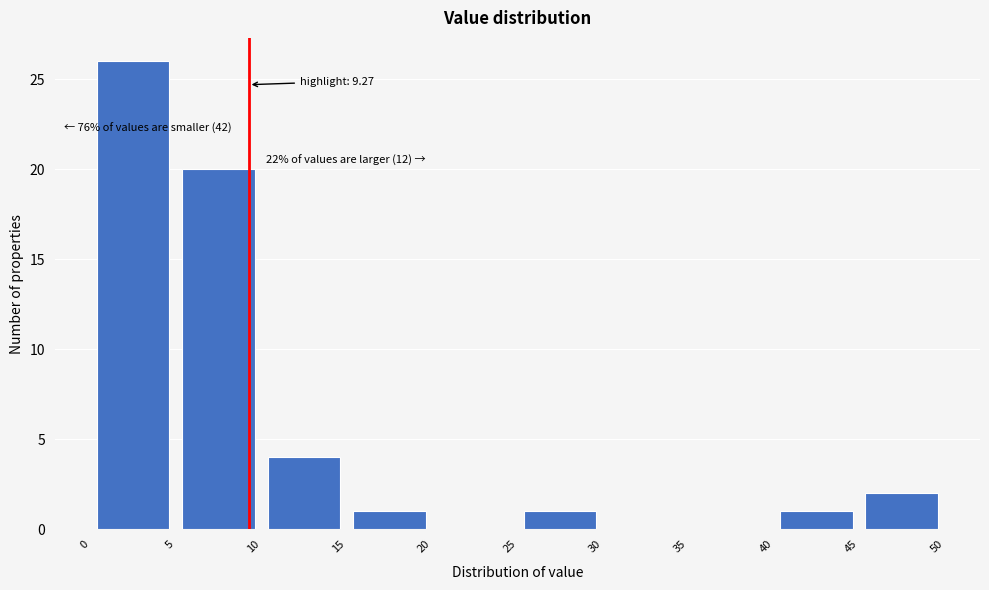

Which range on the x-axis has the tallest bar?

0 to 5